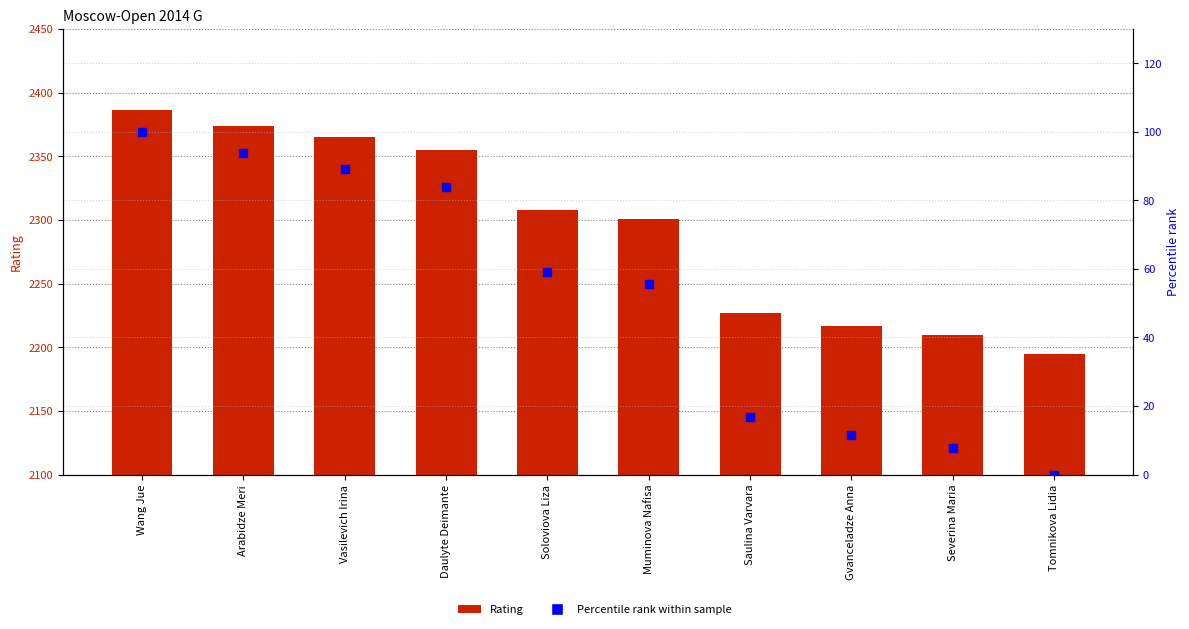

Is the value of Percentile rank within sample at Saulina Varvara greater than the value of Rating at Arabidze Meri?

No